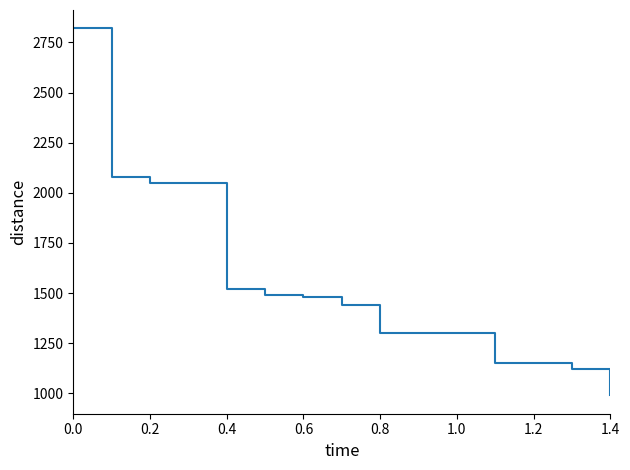

What is the difference between the maximum and second lowest values?

1700